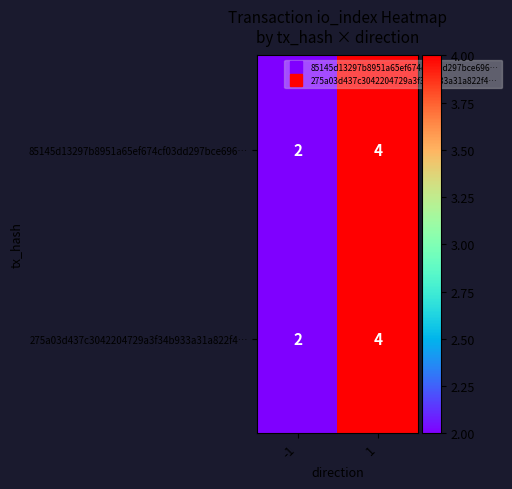

The 85145d13297b8951a65ef674cf03dd297bce696… series shows 4 at 1. True or false?

True